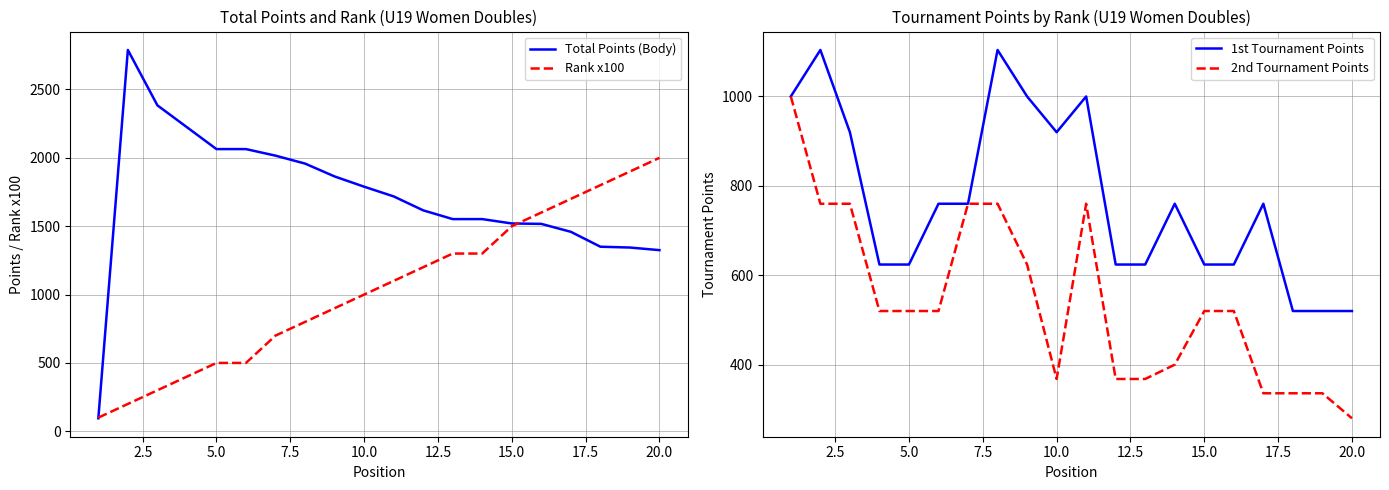

Between which two adjacent categories do 2nd Tournament Points and Total Points (Body) first intersect?

0.0 and 2.5